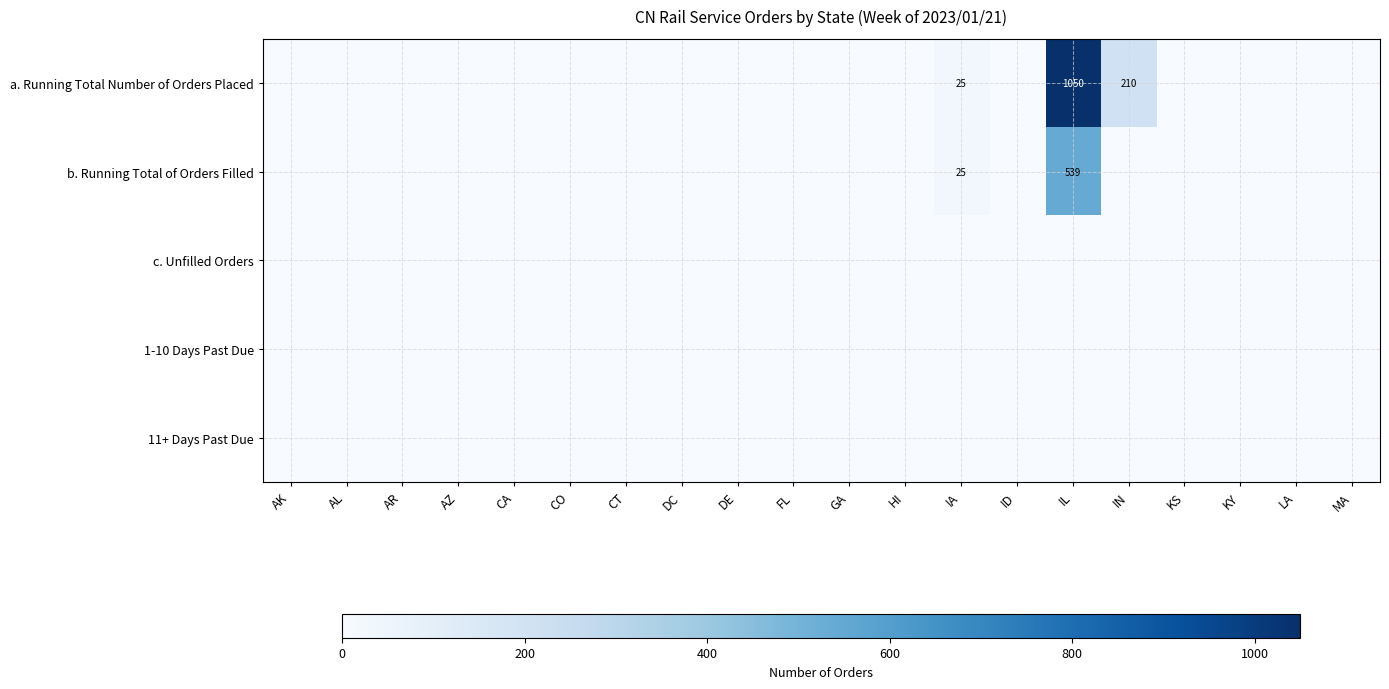

The b. Running Total of Orders Filled series shows 25 at IA. True or false?

True